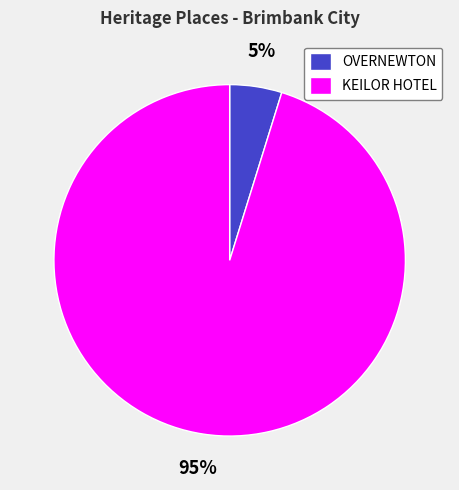

Between KEILOR HOTEL and OVERNEWTON, which is larger?

KEILOR HOTEL